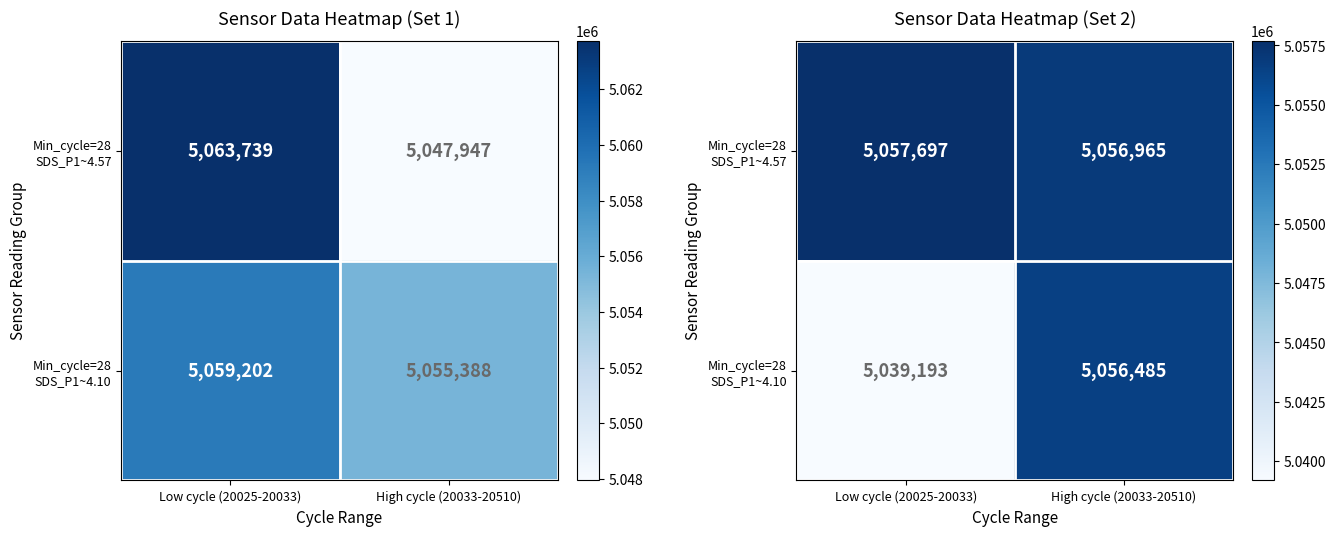

Which series has the largest total across all categories?

Min_cycle=28 SDS_P1~4.57